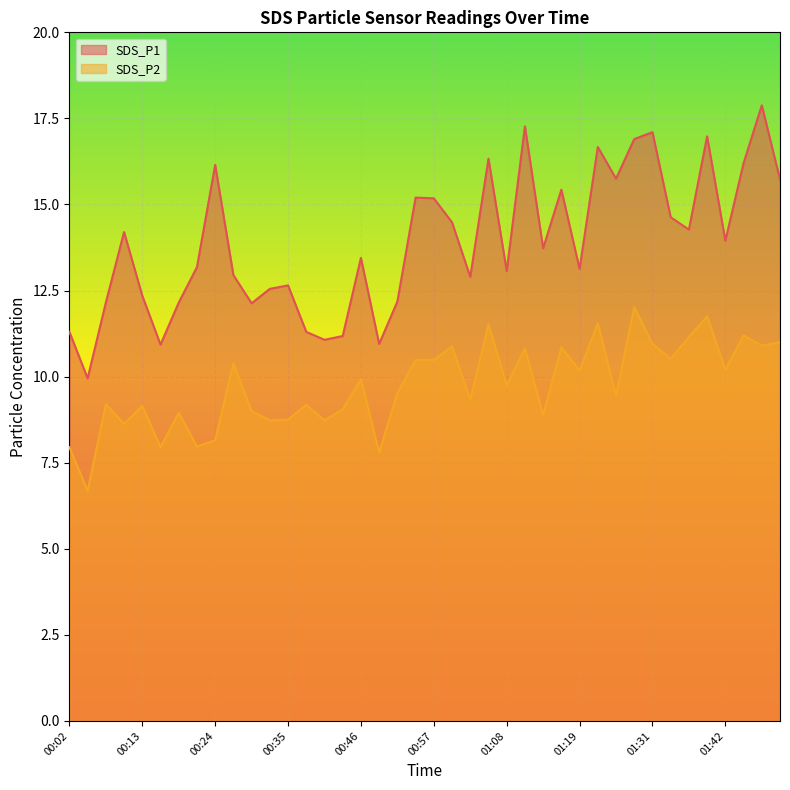

In SDS_P1, how many points are lower than both neighbors (excluding endpoints)?

12